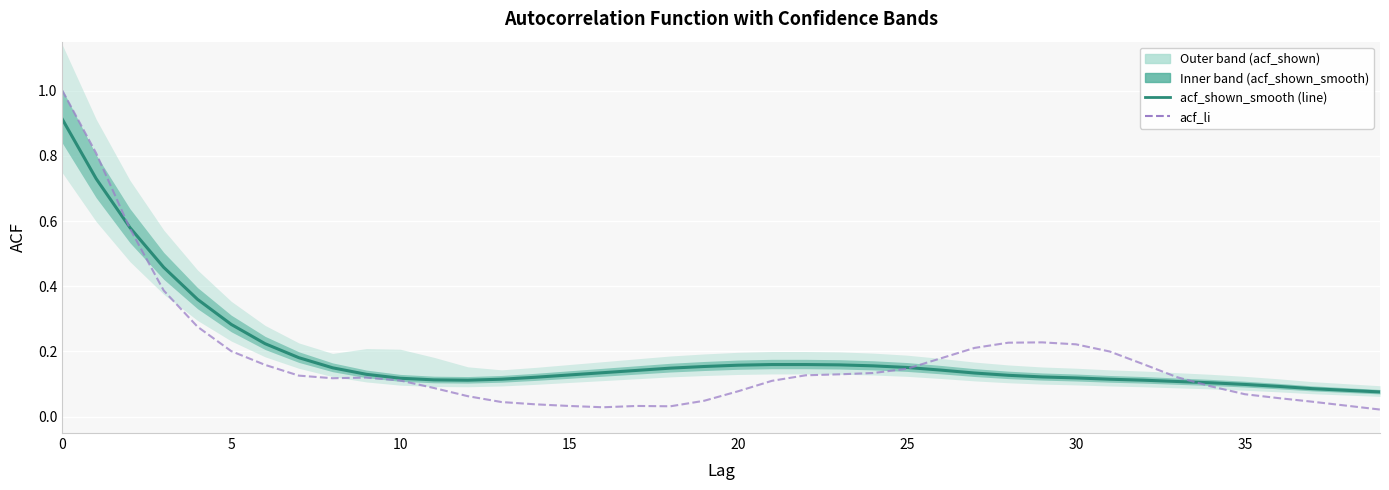

At which label is acf_li closest to 0?

39